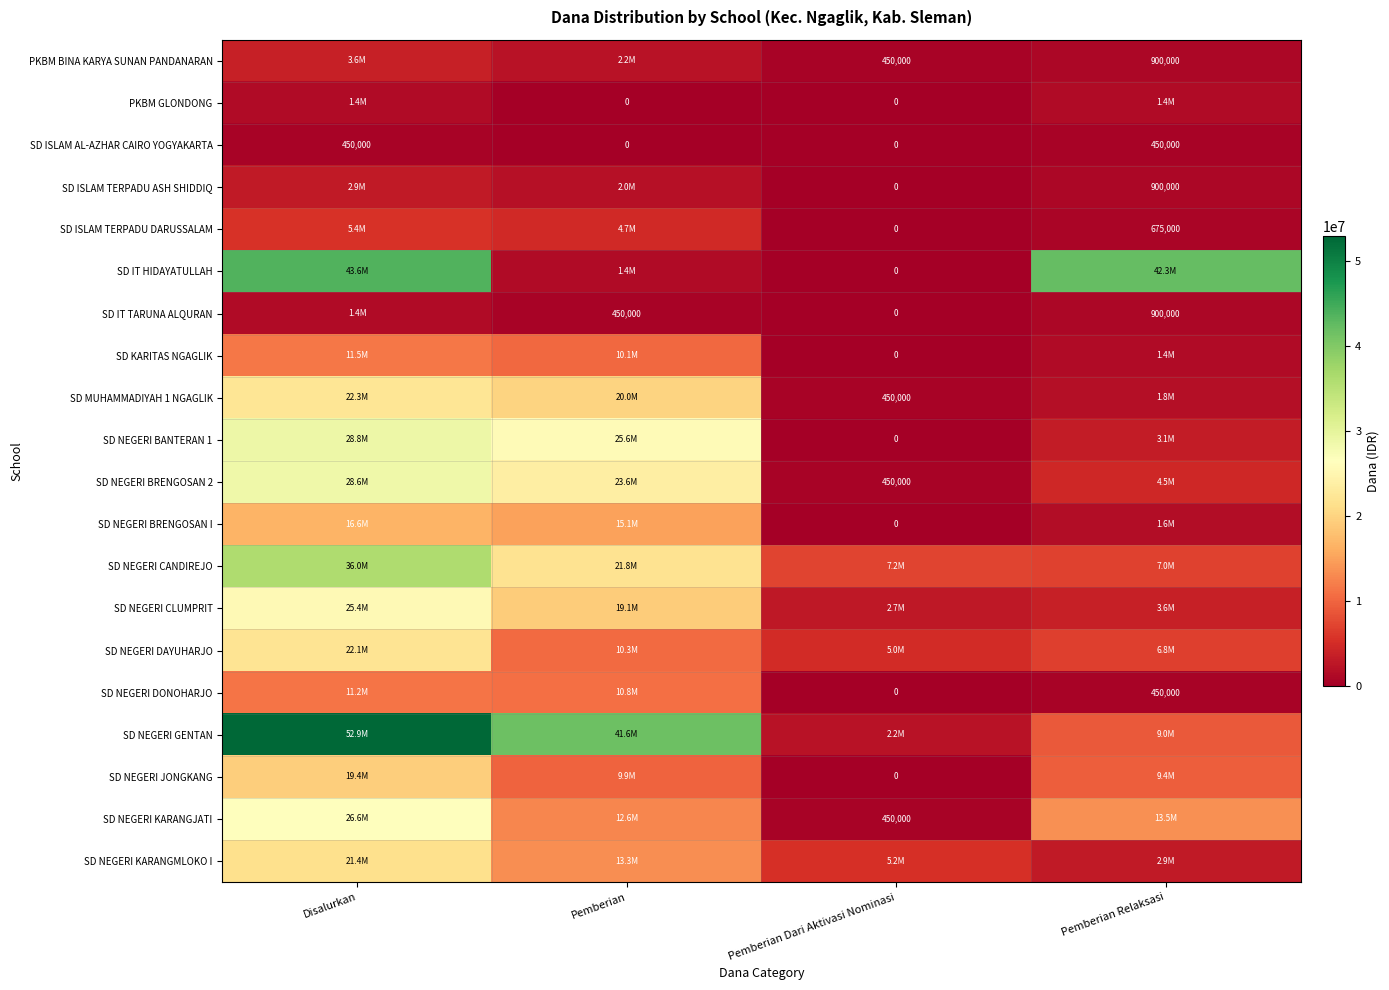

What is the approximate value of SD ISLAM AL-AZHAR CAIRO YOGYAKARTA at Pemberian Relaksasi, to the nearest 10?

450000